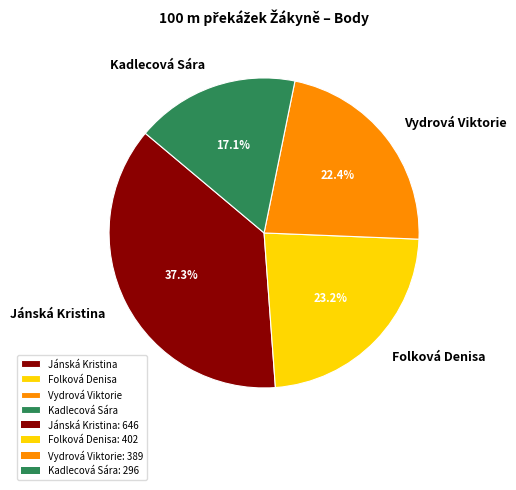

What is the total percentage of Folková Denisa and Vydrová Viktorie?

45.6%